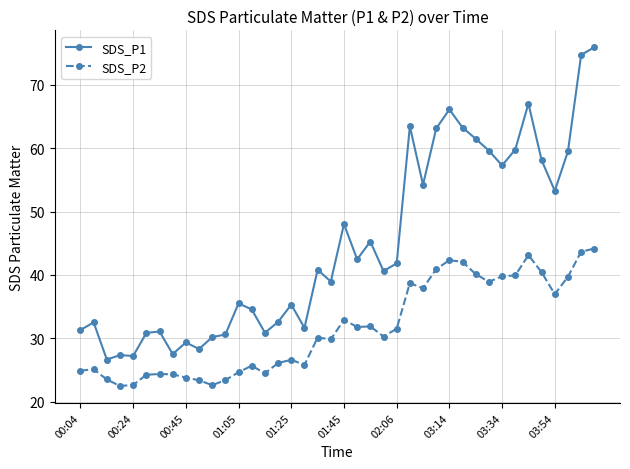

Does the chart display data point markers on the line(s)?

Yes